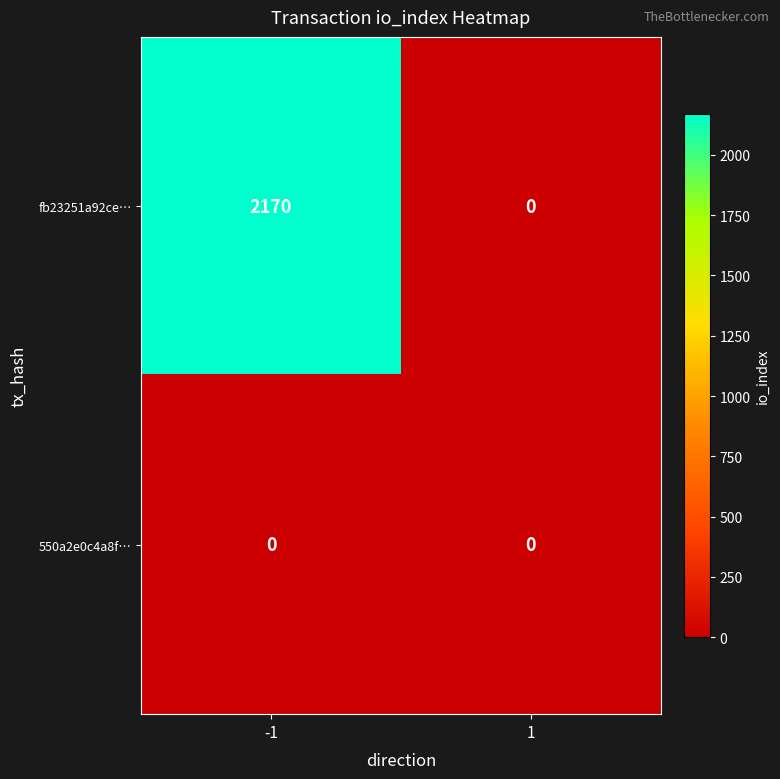

What is the difference between the fb23251a92ce… values at -1 and 1?

2170